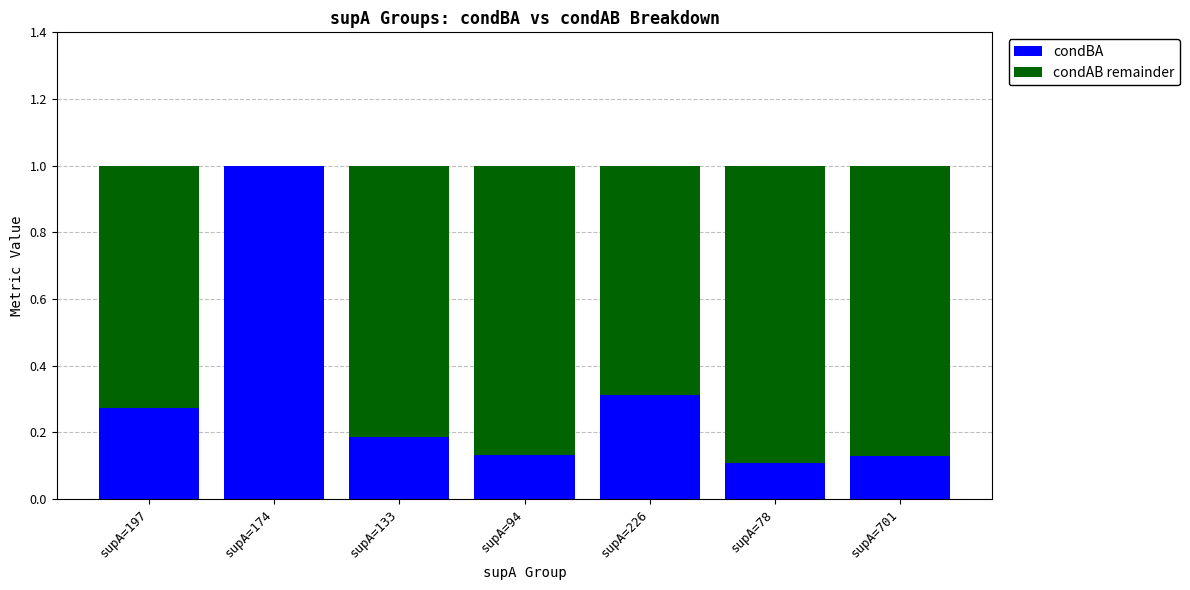

True or false: condBA has a value of 0.2 at supA=78.

False